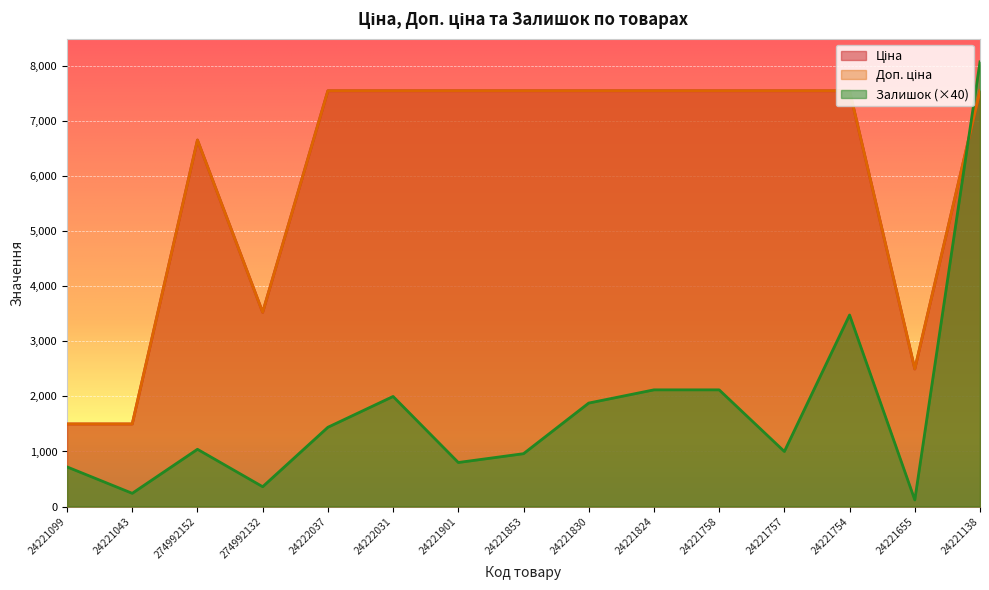

Which series has the largest range (max minus min)?

Залишок (×40)